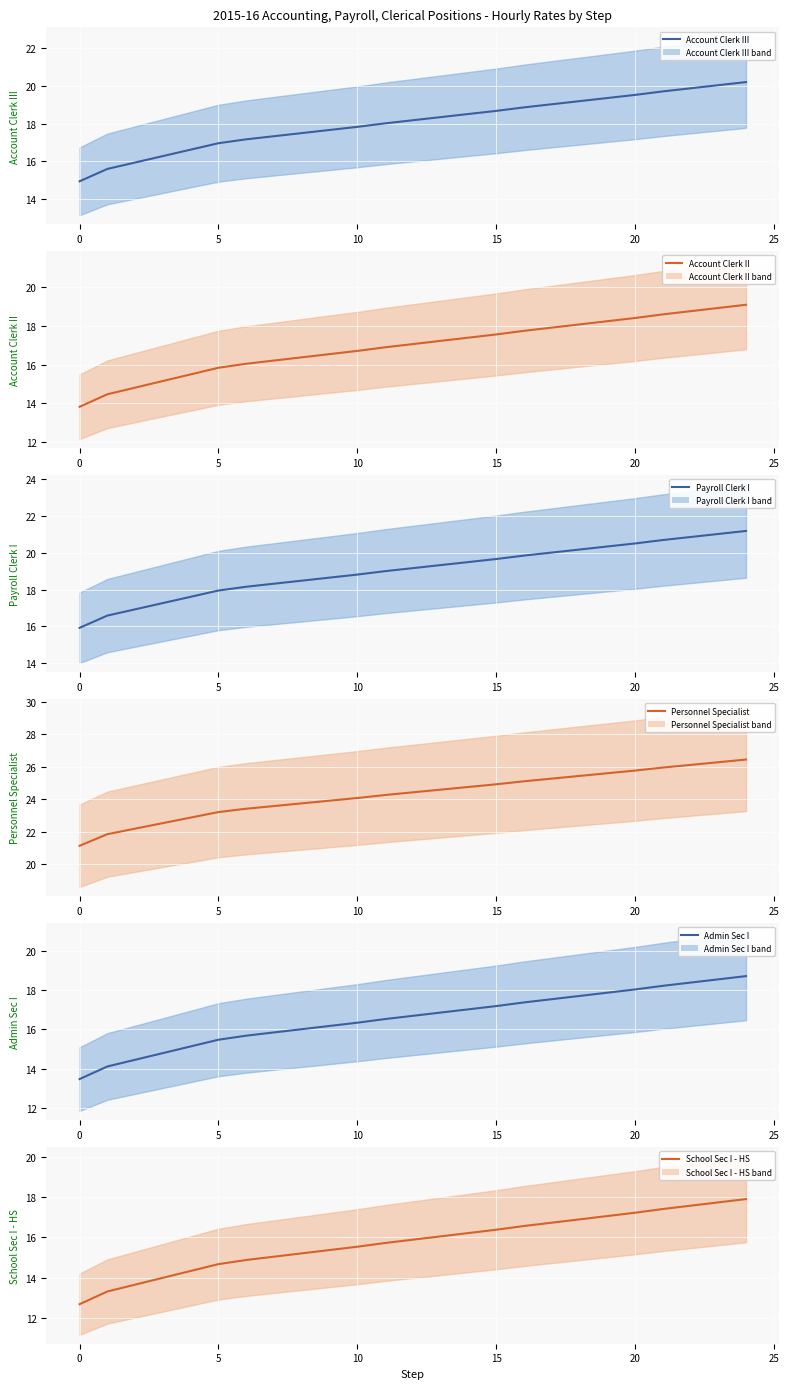

Which series has the widest spread of values?

Personnel Specialist (mean)